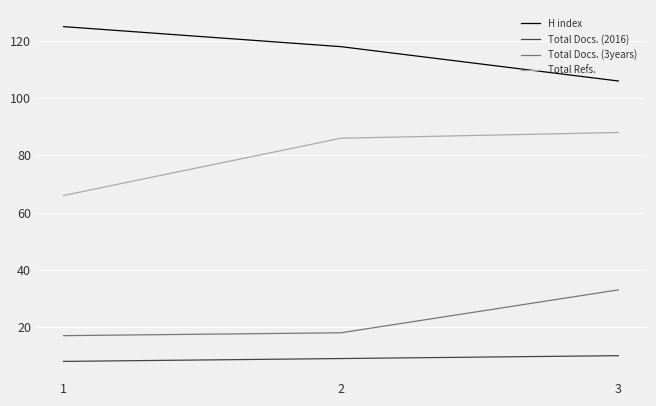

Reading left to right, what are all the values shown in this chart?

H index: 125	118	106
Total Docs. (2016): 8	9	10
Total Docs. (3years): 17	18	33
Total Refs.: 66	86	88